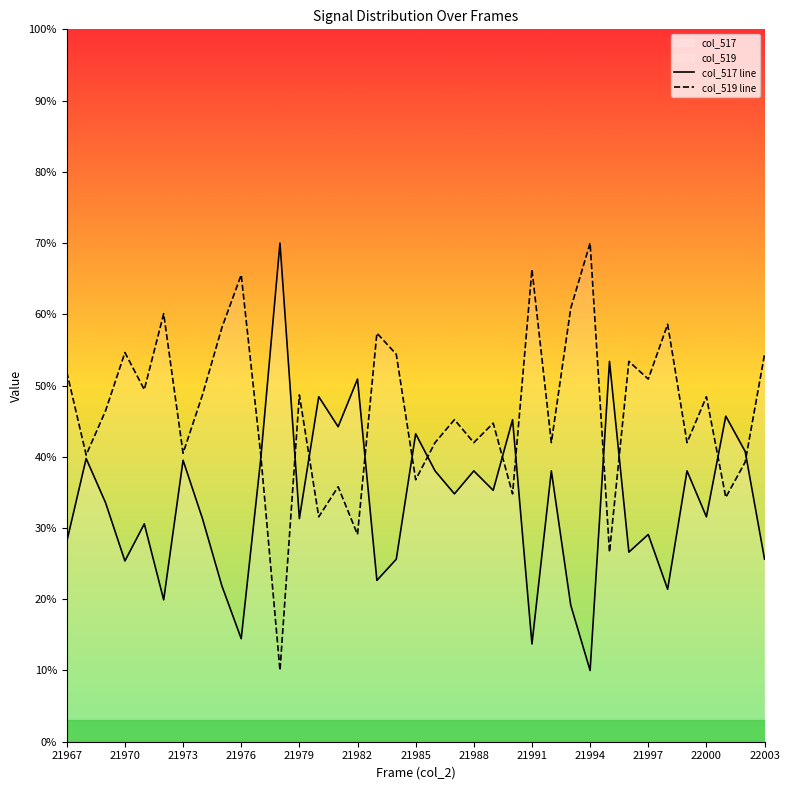

What is the difference between the second highest and minimum values in the col_519 line series?

56.3